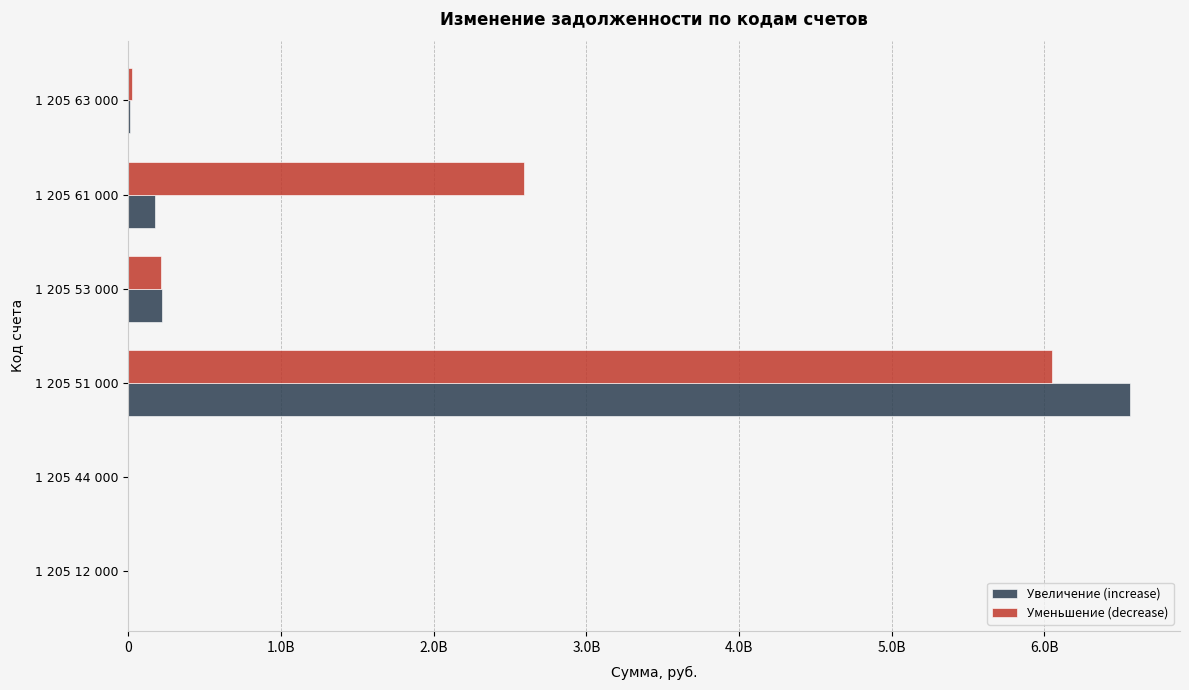

What are all the series names shown in the legend?

Увеличение (increase), Уменьшение (decrease)